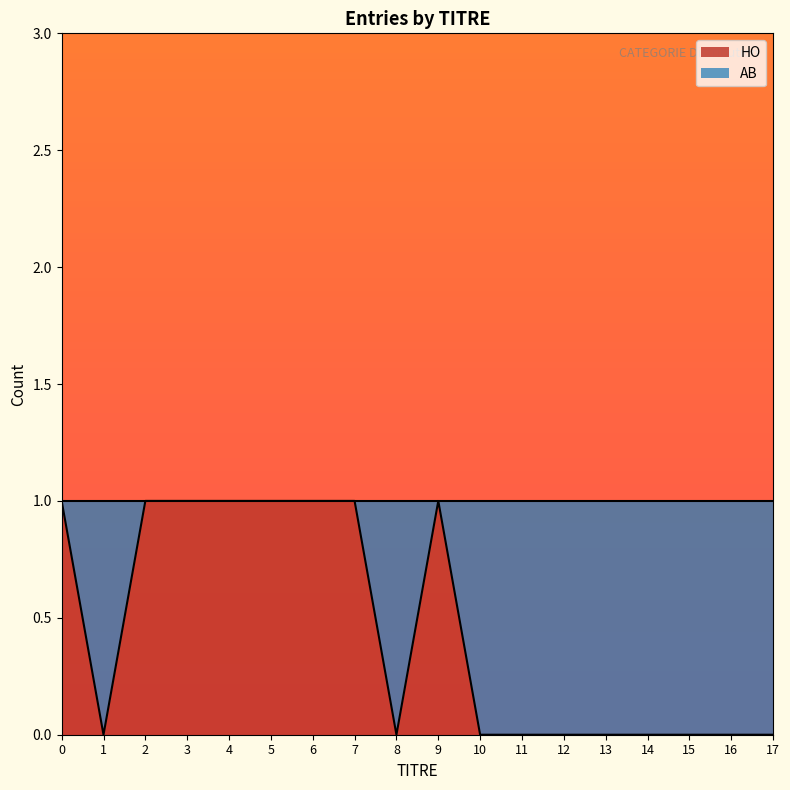

How many points are higher than both their immediate neighbors (excluding endpoints)?

1